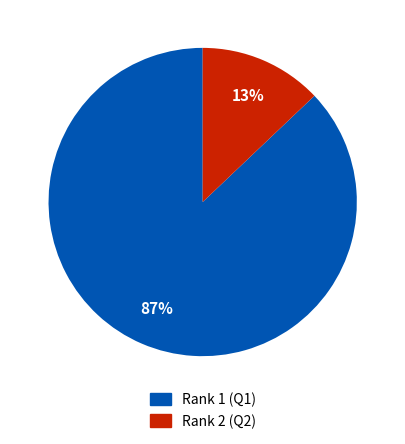

Which has a higher value, Rank 2 (Q2) or Rank 1 (Q1)?

Rank 1 (Q1)